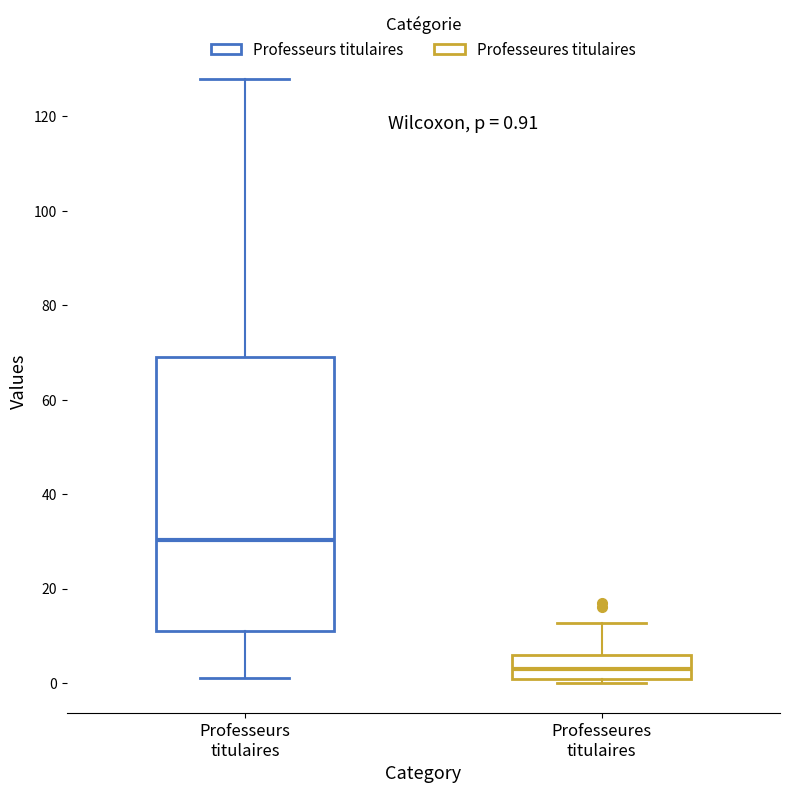

Which box's median line is the lowest?

Professeures titulaires